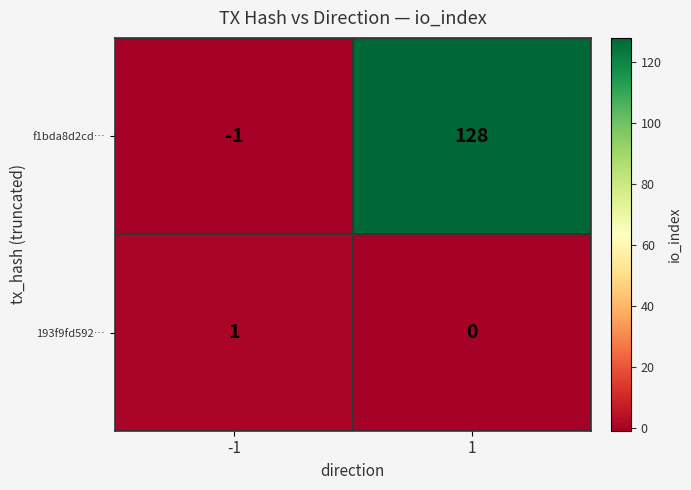

Rank the series by their maximum value, from highest to lowest.

f1bda8d2cd…, 193f9fd592…